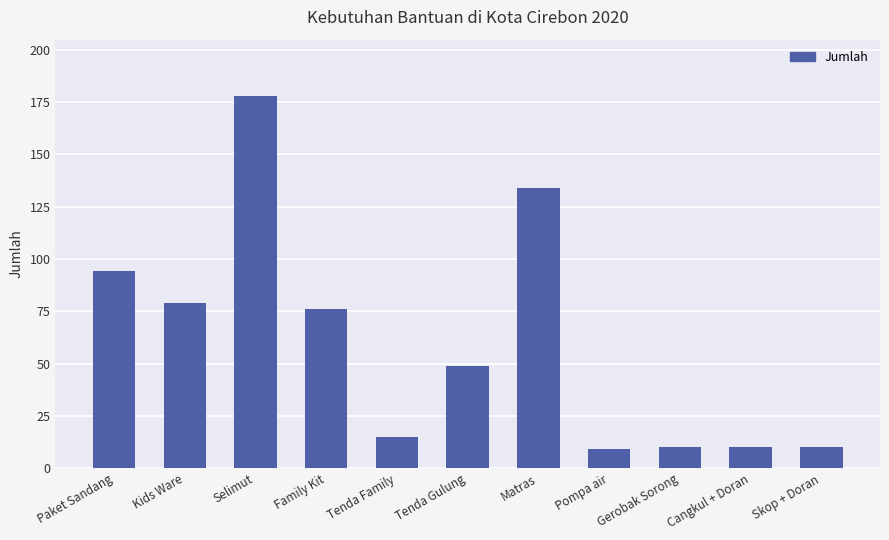

The chart shows a value of 32 at Matras. True or false?

False